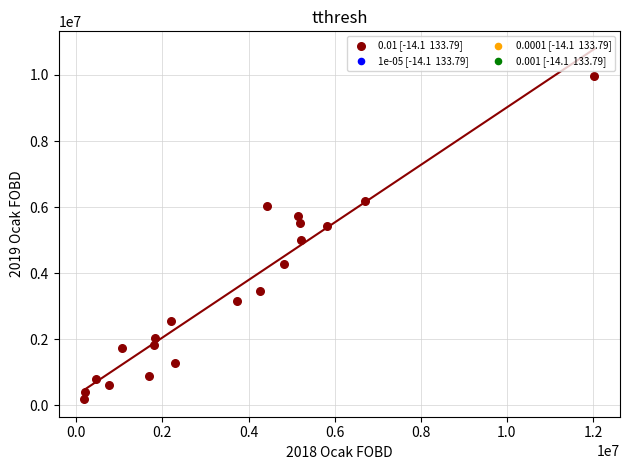

What is the range of X values (max minus min)?

11851678.6